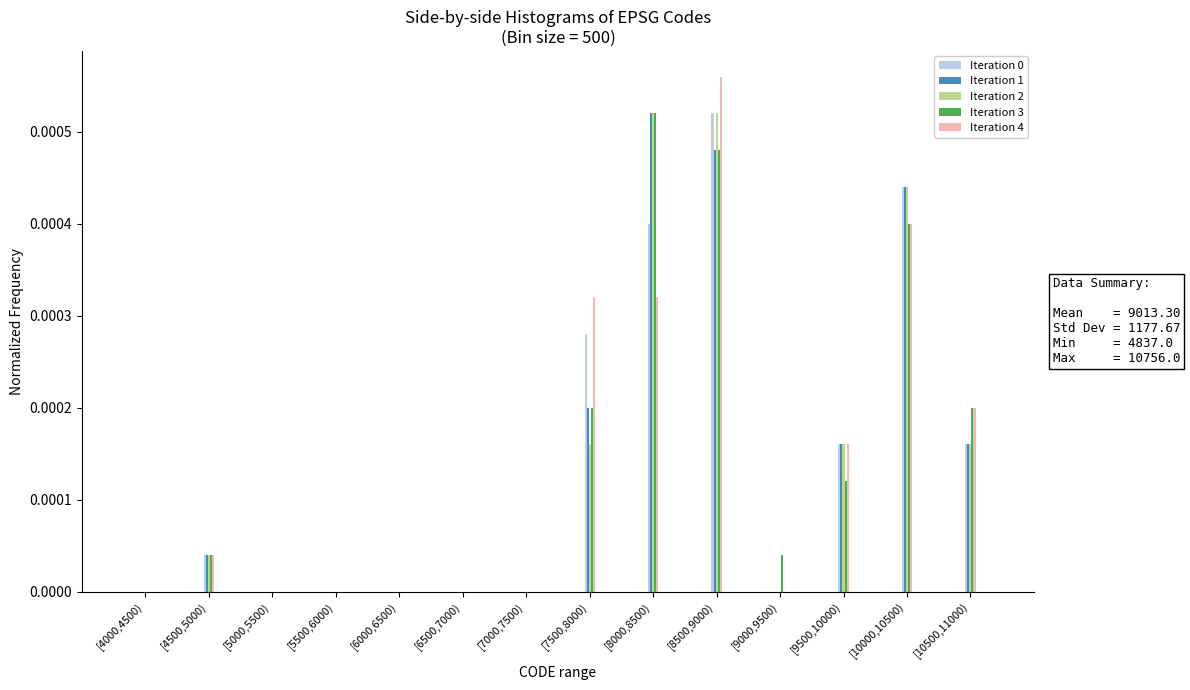

The value of Iteration 0 at [5000,5500) is 0.0. True or false?

True